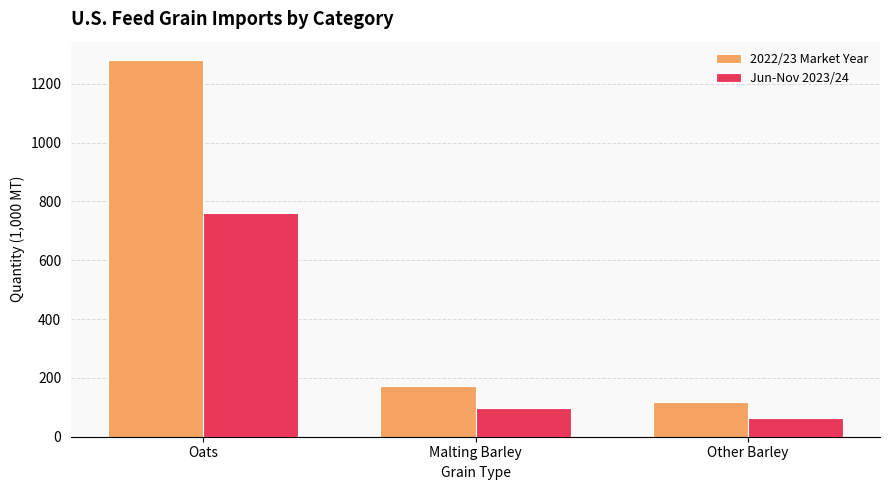

Count the number of categories in the chart.

3